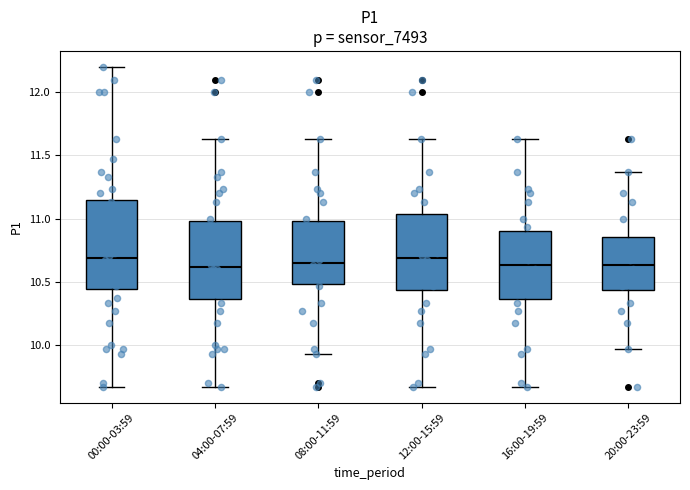

Reading left to right, transcribe this box plot: for each box, give where its median line is, the range the box spans, and where its two whiskers end, as read against the y-axis. The values are not printed on the chart, so give them approximately, as read against the axis.

00:00-03:59: median 10.70, box 10.45 to 11.15, whiskers 9.65 to 12.20
04:00-07:59: median 10.60, box 10.35 to 11.00, whiskers 9.65 to 11.65
08:00-11:59: median 10.65, box 10.50 to 11.00, whiskers 9.95 to 11.65
12:00-15:59: median 10.70, box 10.45 to 11.05, whiskers 9.65 to 11.65
16:00-19:59: median 10.65, box 10.35 to 10.90, whiskers 9.65 to 11.65
20:00-23:59: median 10.65, box 10.45 to 10.85, whiskers 9.95 to 11.35